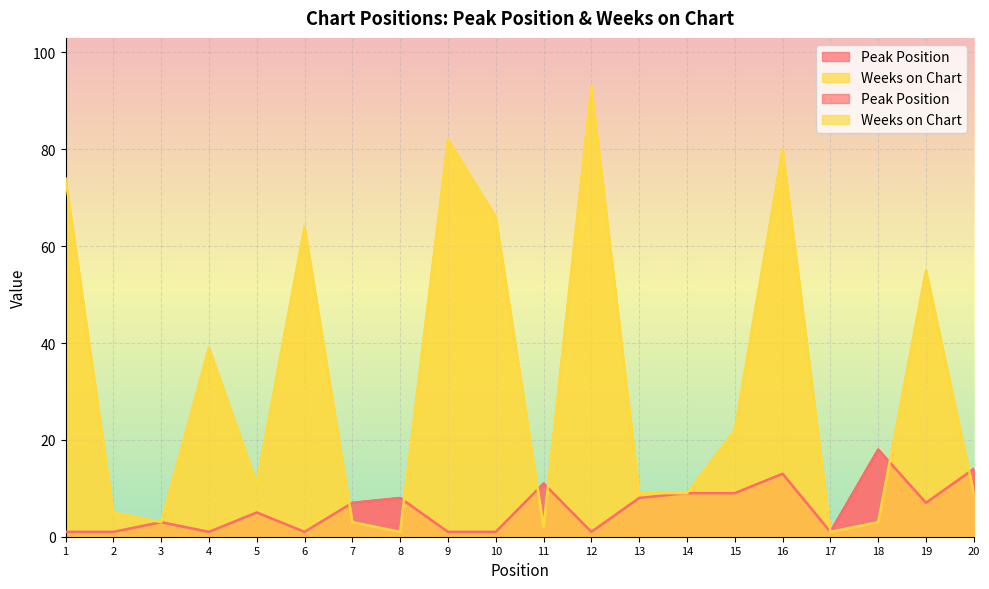

At which label does Weeks on Chart first exceed 11?

1